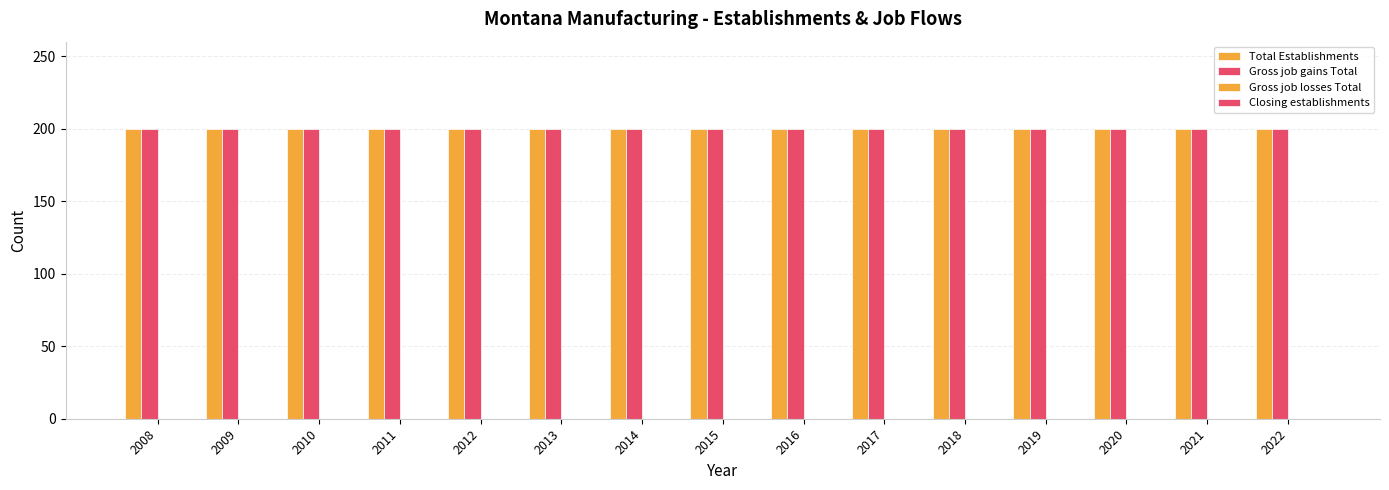

Reading left to right, transcribe all the data shown in this chart.

Total Establishments: 200	200	200	200	200	200	200	200	200	200	200	200	200	200	200
Gross job gains Total: 200	200	200	200	200	200	200	200	200	200	200	200	200	200	200
Gross job losses Total: 0	0	0	0	0	0	0	0	0	0	0	0	0	0	0
Closing establishments: 0	0	0	0	0	0	0	0	0	0	0	0	0	0	0